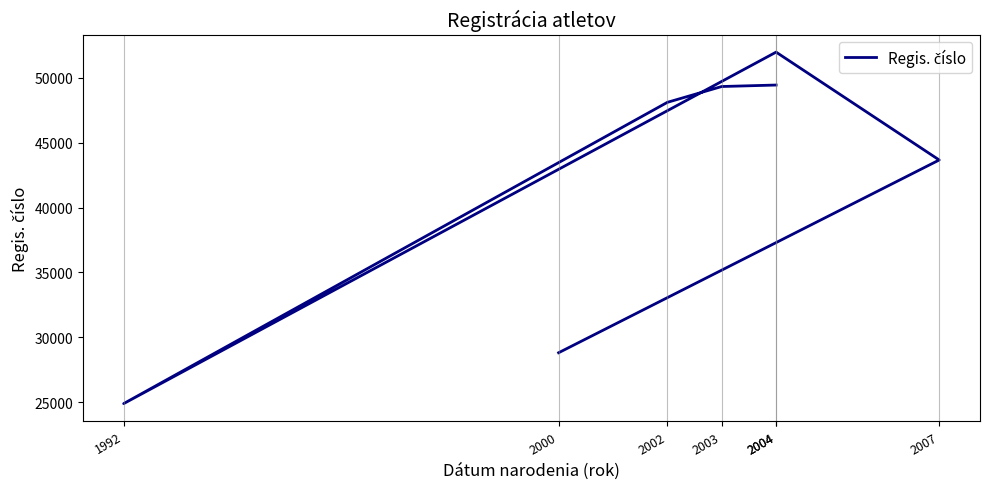

What value does the data have at 2002?

48108